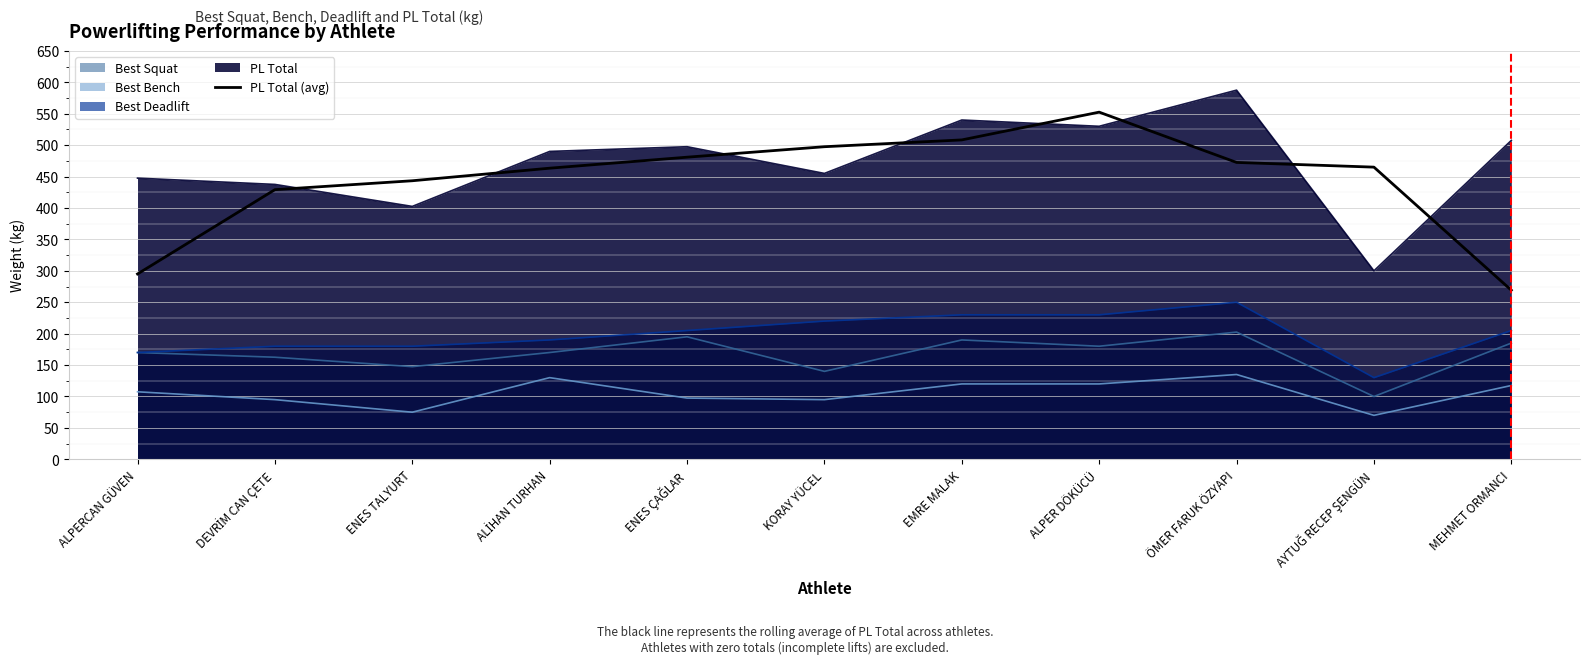

What is the change in value from ENES ÇAĞLAR to KORAY YÜCEL?

+16.7